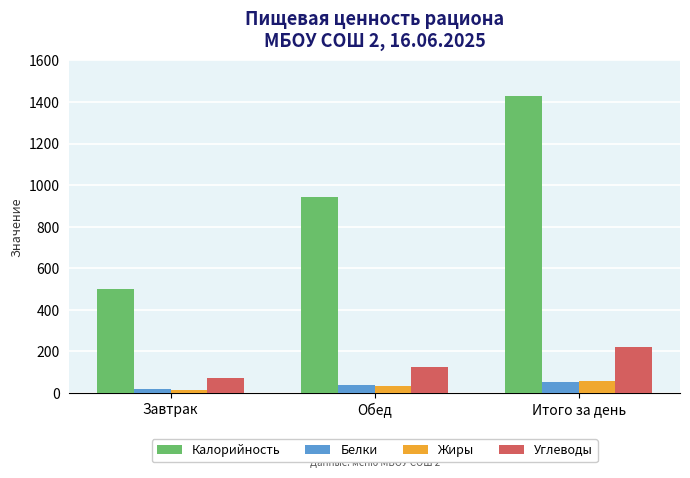

What is the sum of the Углеводы values at Итого за день and Обед?

346.3